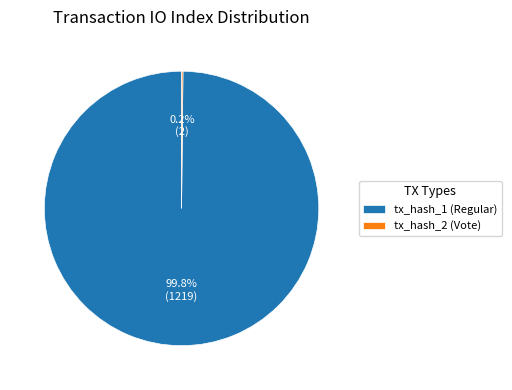

Which category has the biggest portion of the pie?

tx_hash_1 (Regular)